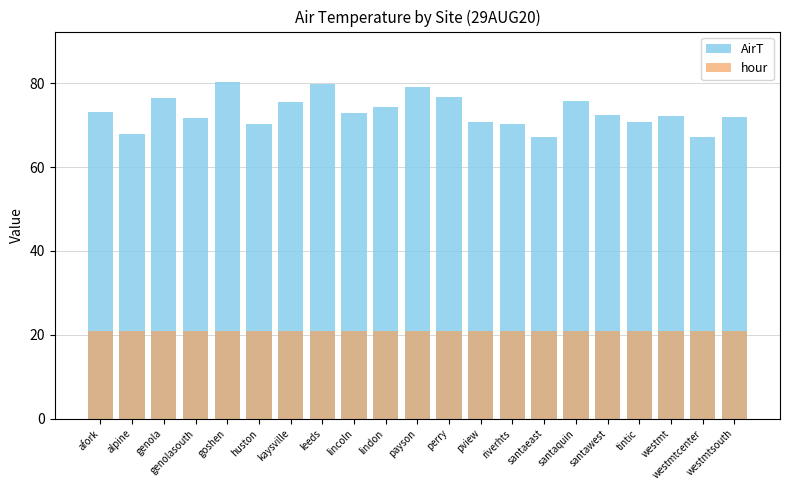

How many series are shown in this chart?

2